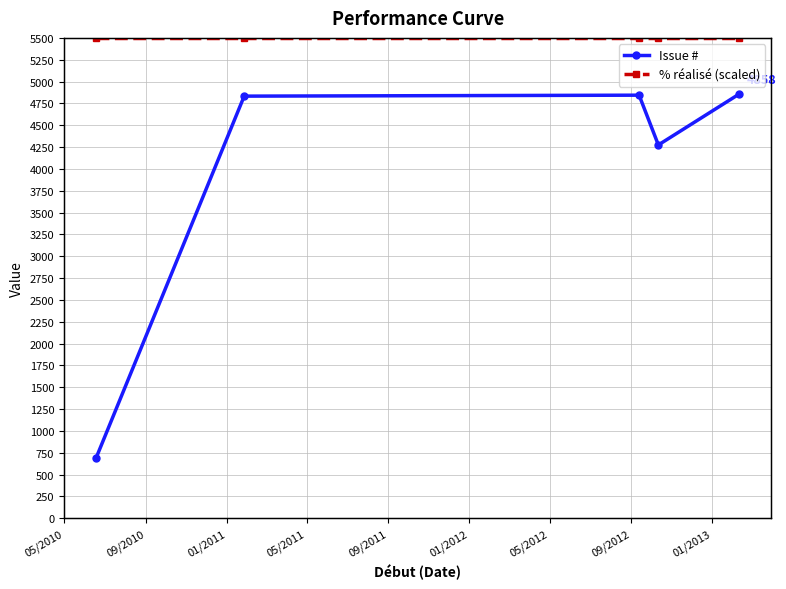

Which series has the largest total across all categories?

% réalisé (scaled)